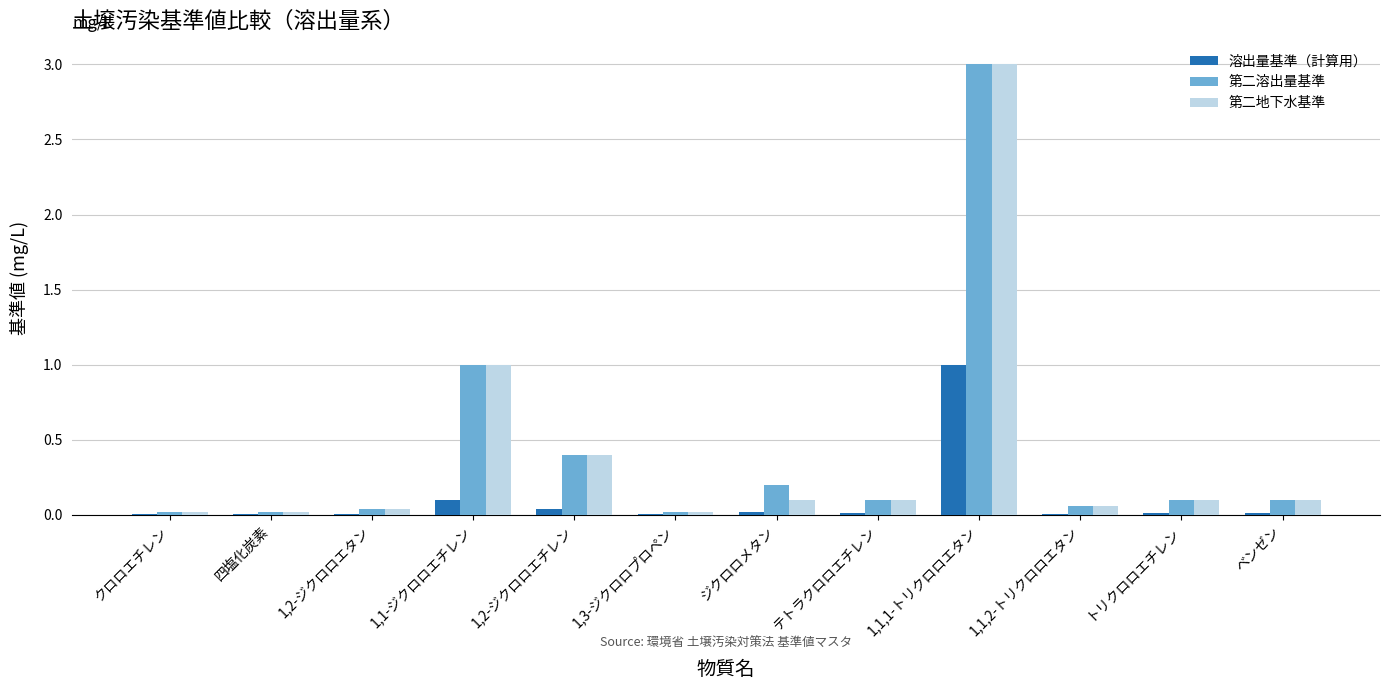

What is the sum of all 溶出量基準（計算用） values?

1.2